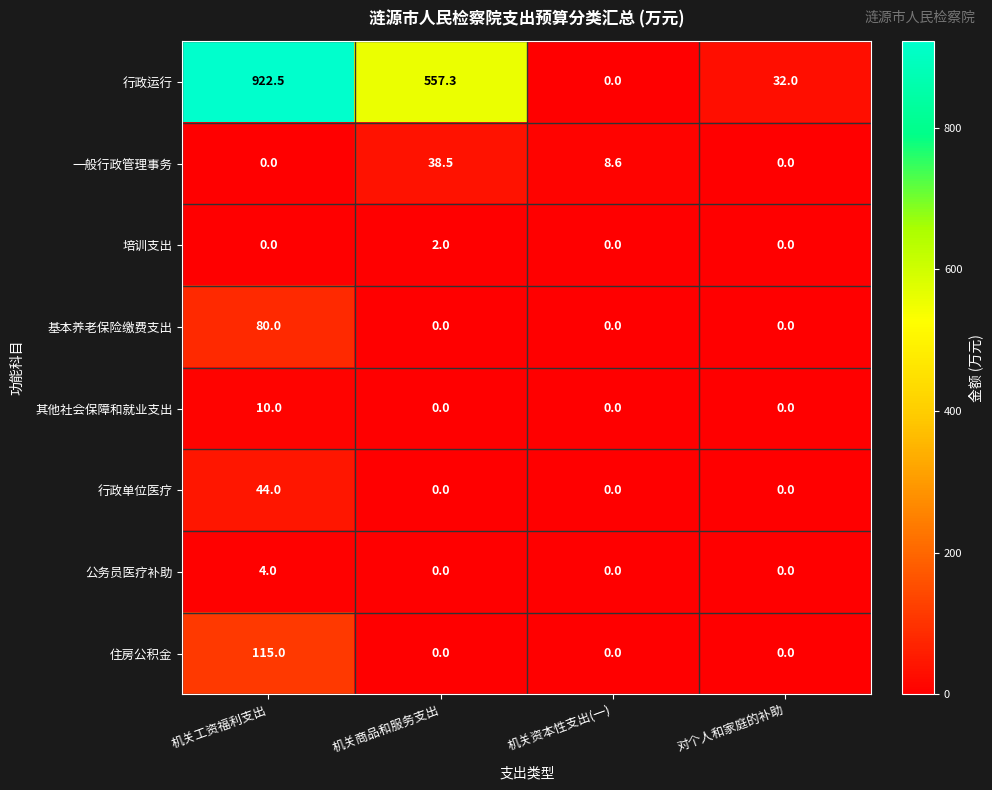

The 公务员医疗补助 series shows 2.3 at 机关工资福利支出. True or false?

False